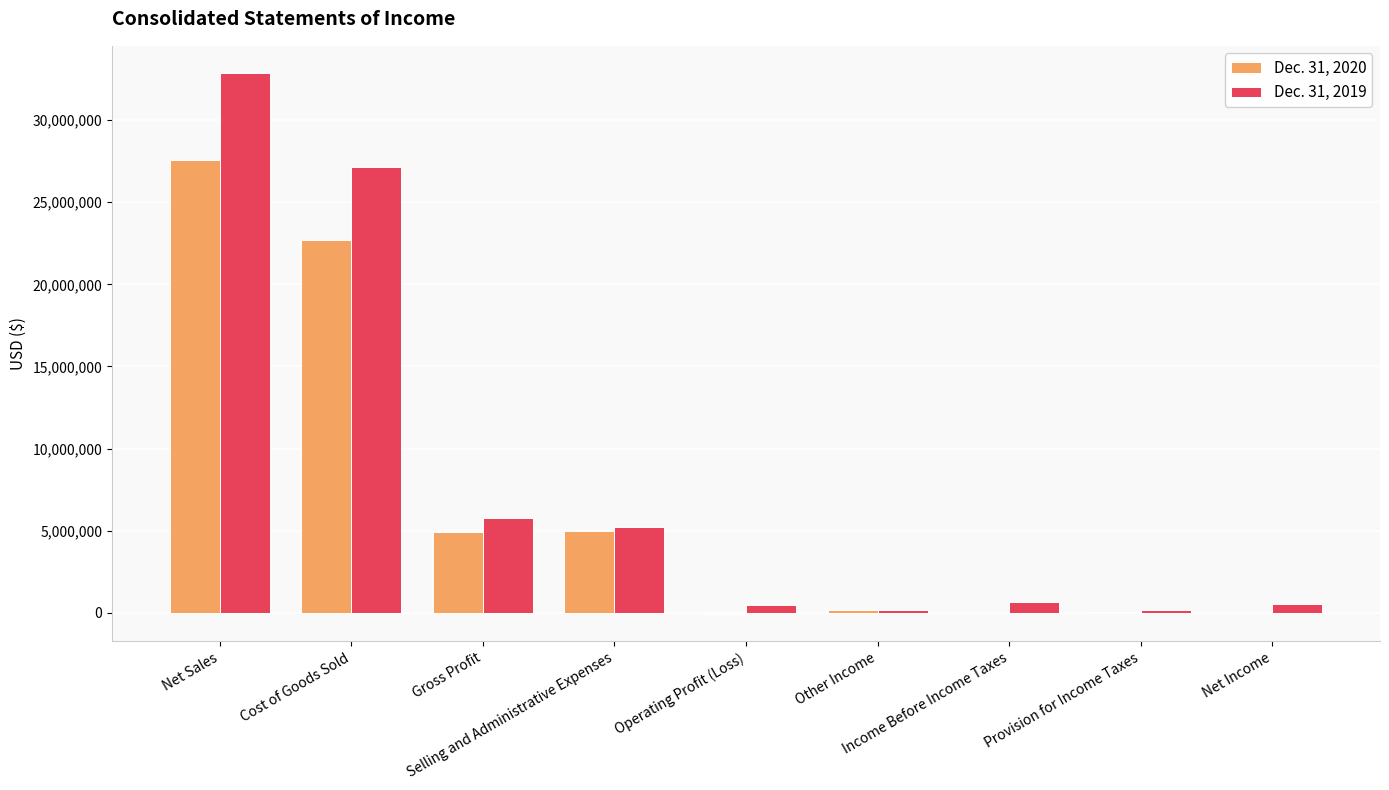

How many groups of bars are there?

9